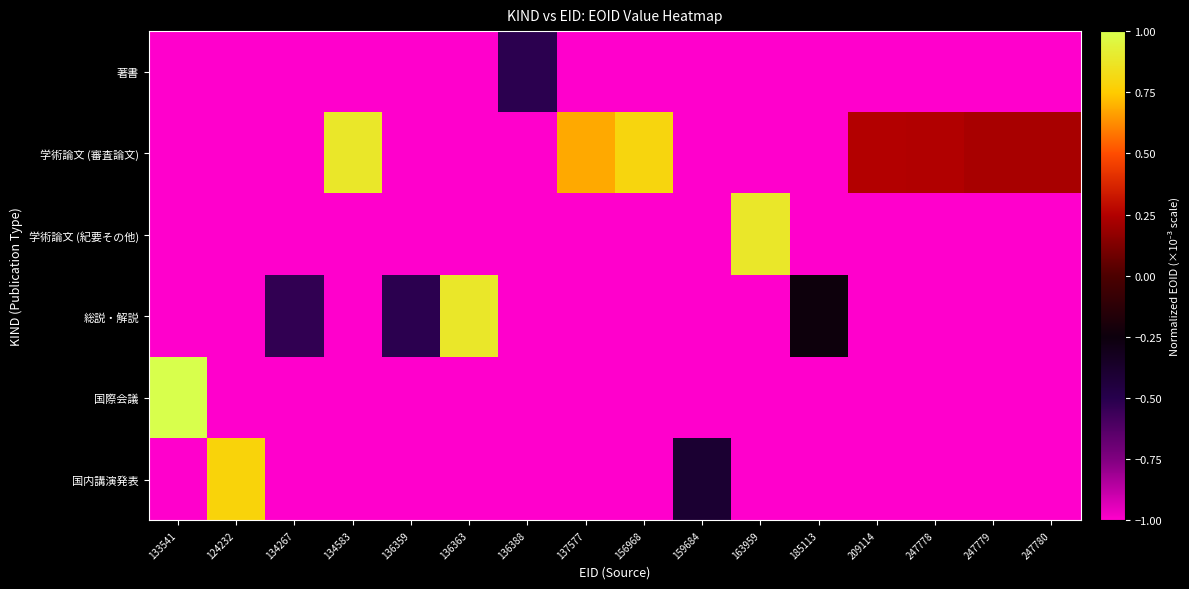

Which has a higher value, 156968 or 136363?

156968